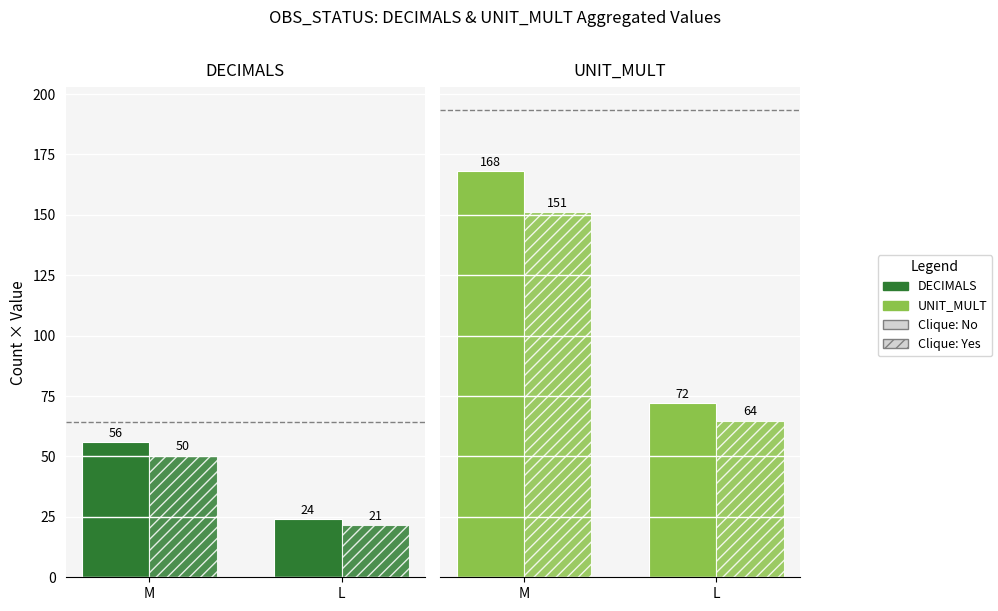

Which category has the highest value in the UNIT_MULT series?

M